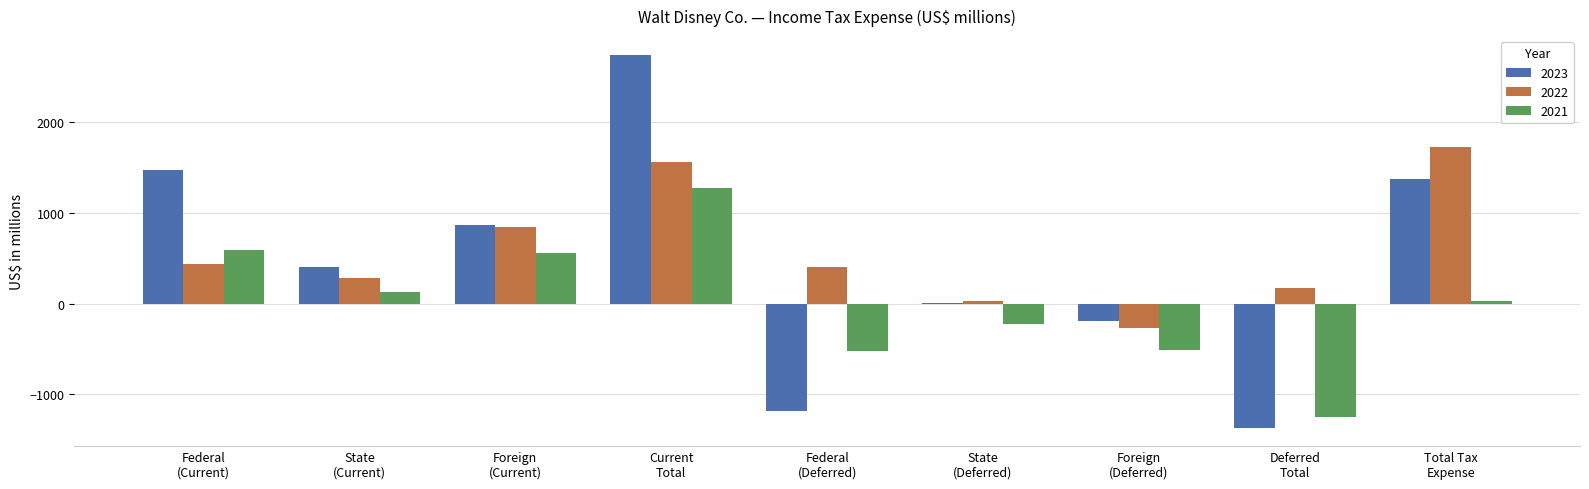

Where does the 2023 series first go above 402?

Federal
(Current)